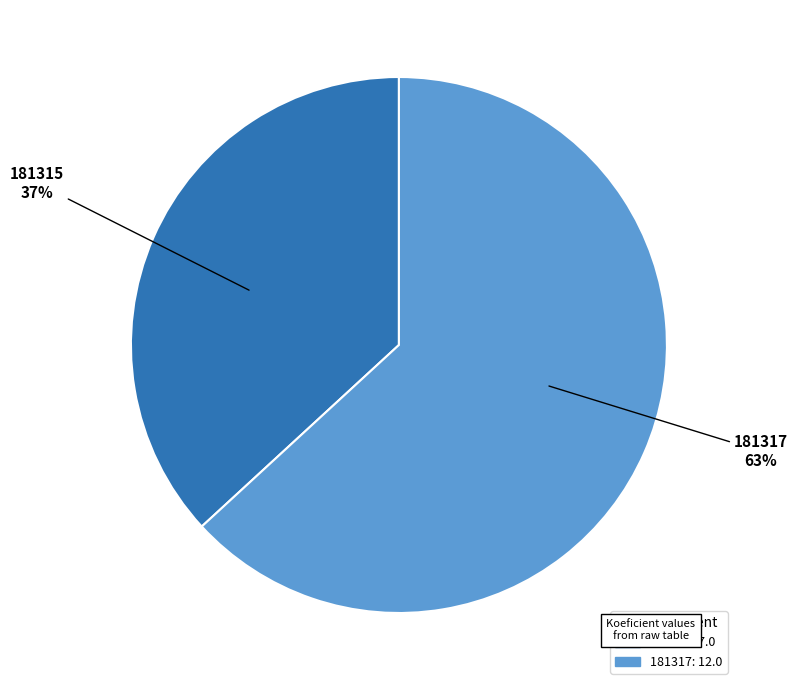

To the nearest percent, what is the difference between the largest and smallest slice percentages?

26%